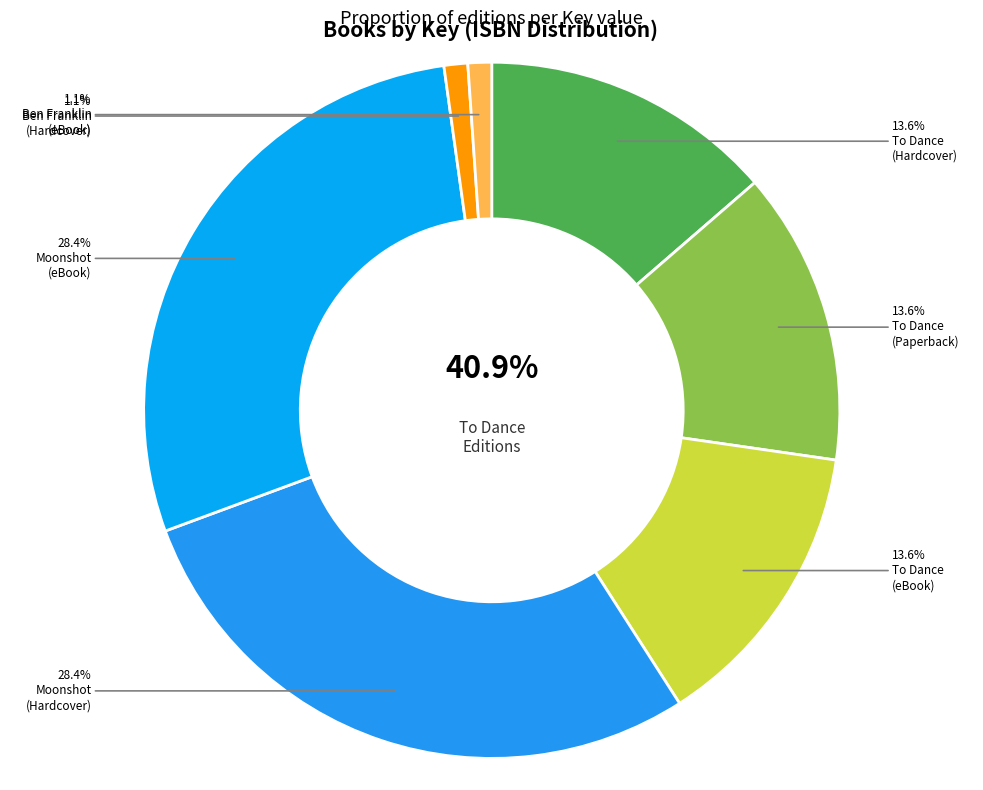

True or false: To Dance (9781481486651) accounts for 14% of the total.

True